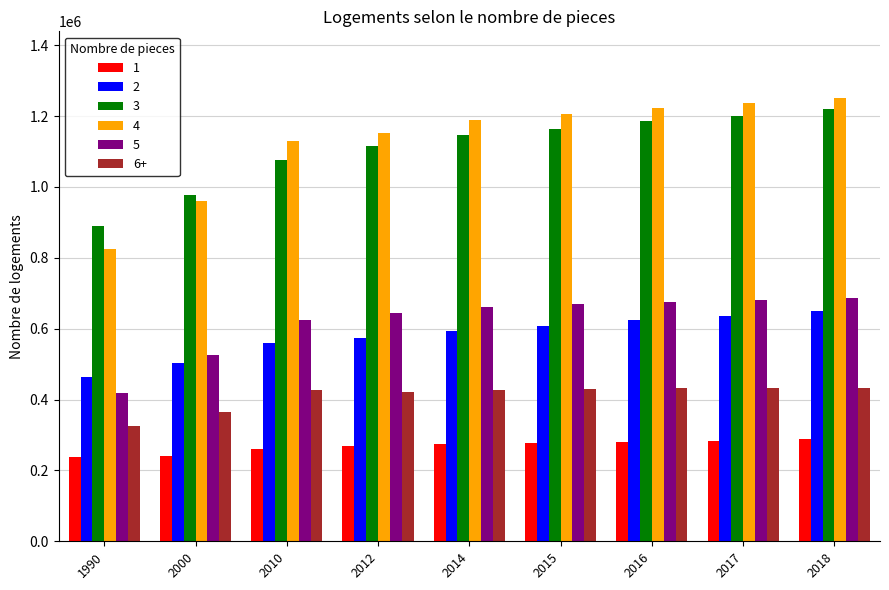

How many groups of bars are there?

9